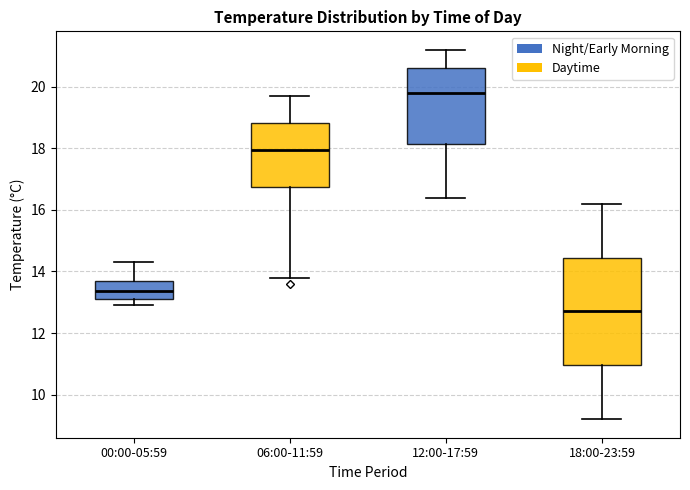

Reading left to right, transcribe this box plot: for each box, give where its median line is, the range the box spans, and where its two whiskers end, as read against the y-axis. The values are not printed on the chart, so give them approximately, as read against the axis.

00:00-05:59: median 13.4, box 13.2 to 13.8, whiskers 13.0 to 14.4
06:00-11:59: median 18.0, box 16.8 to 18.8, whiskers 13.8 to 19.8
12:00-17:59: median 19.8, box 18.2 to 20.6, whiskers 16.4 to 21.2
18:00-23:59: median 12.8, box 11.0 to 14.4, whiskers 9.2 to 16.2